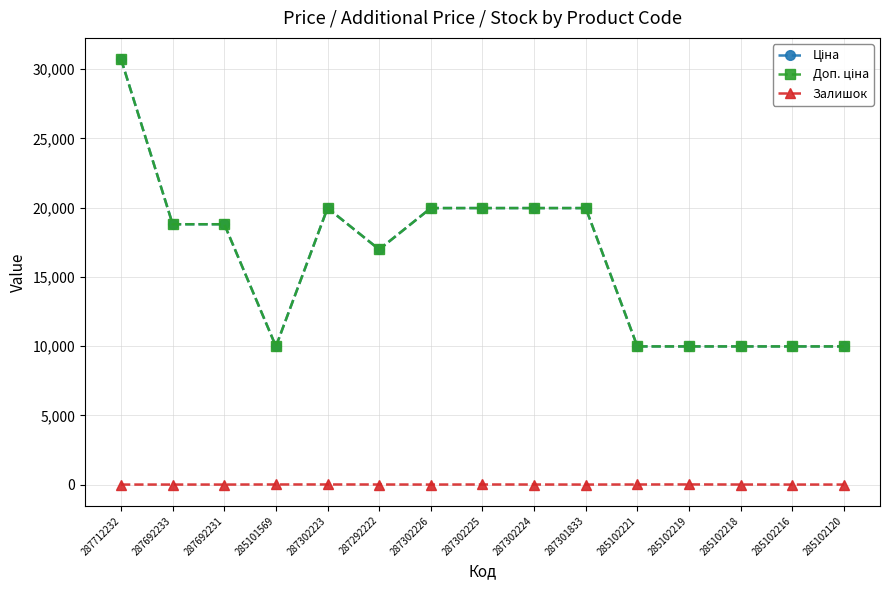

The value of Ціна at 287292222 is 16976.3. True or false?

True